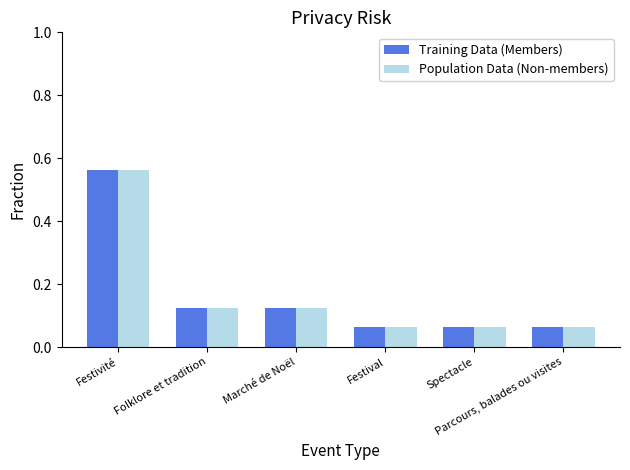

Count the Training Data (Members) values in the range 0 to 1.

6